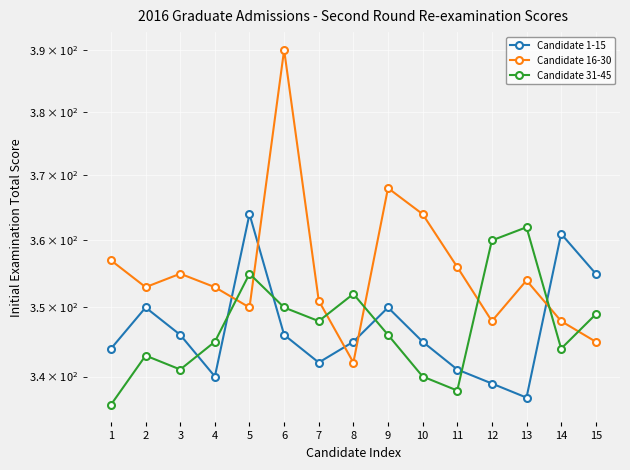

What is the spread (max minus min) of values at 6?

44